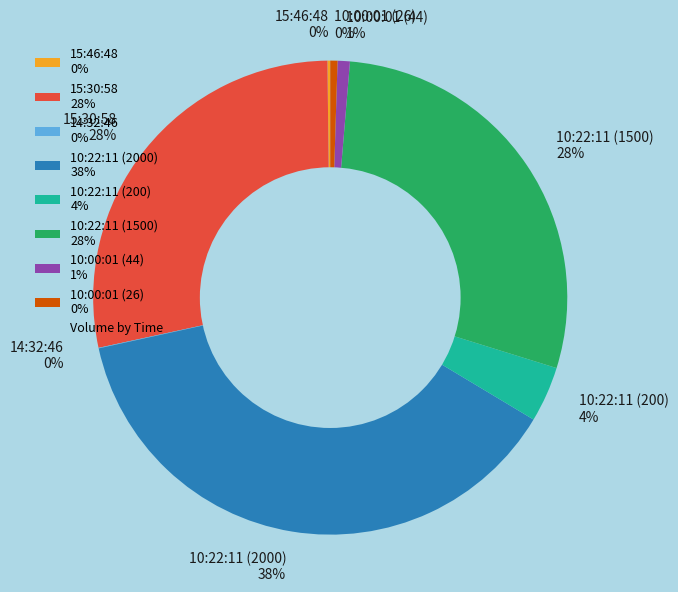

Is it true that 10:22:11 (2000) 38% is 26% of the pie?

False